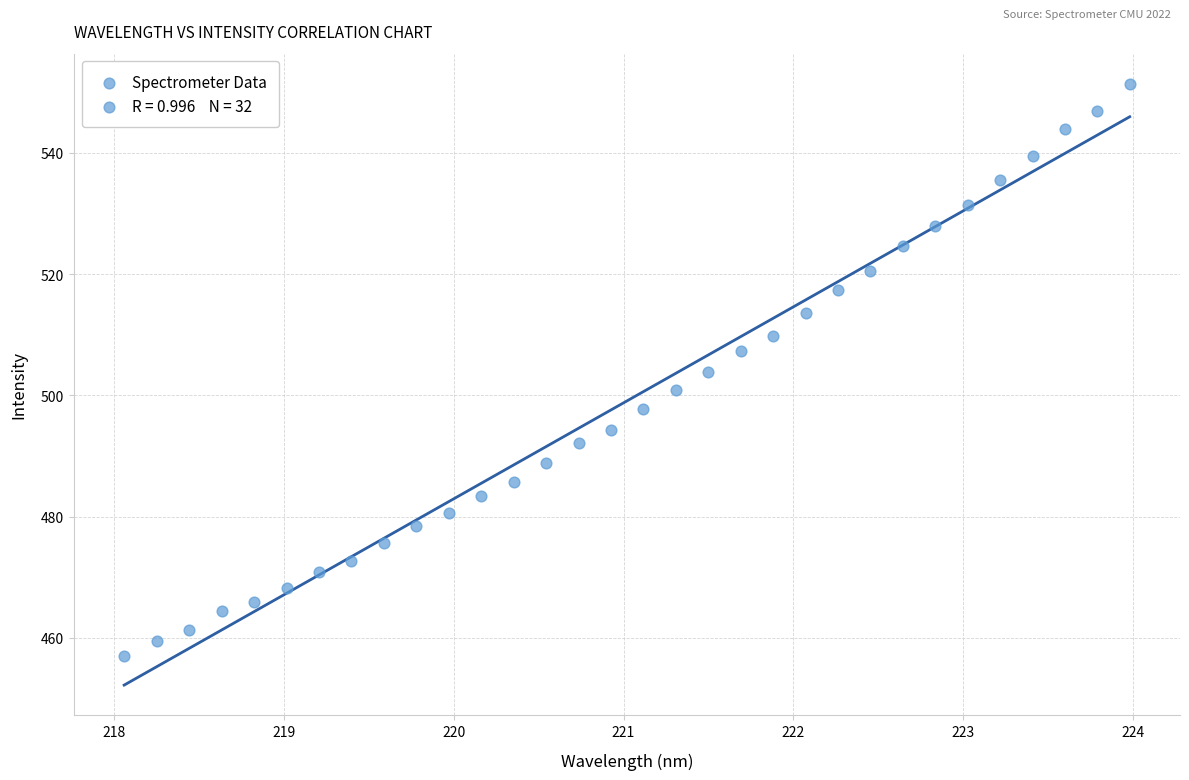

What is the range of X values (max minus min)?

5.9